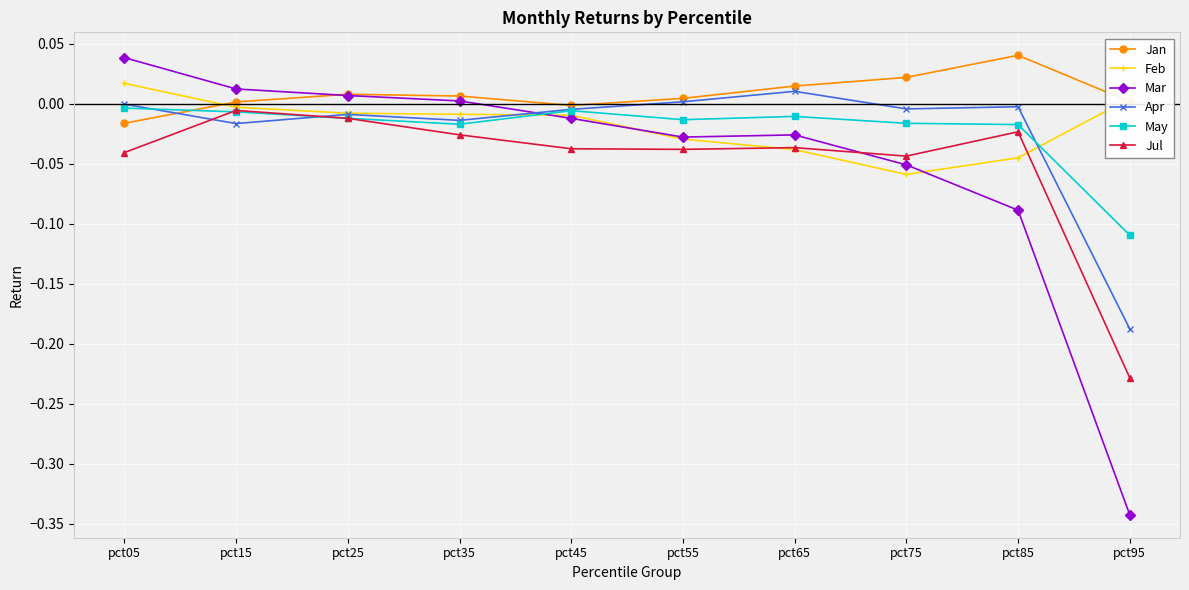

Which series has the widest spread of values?

Mar